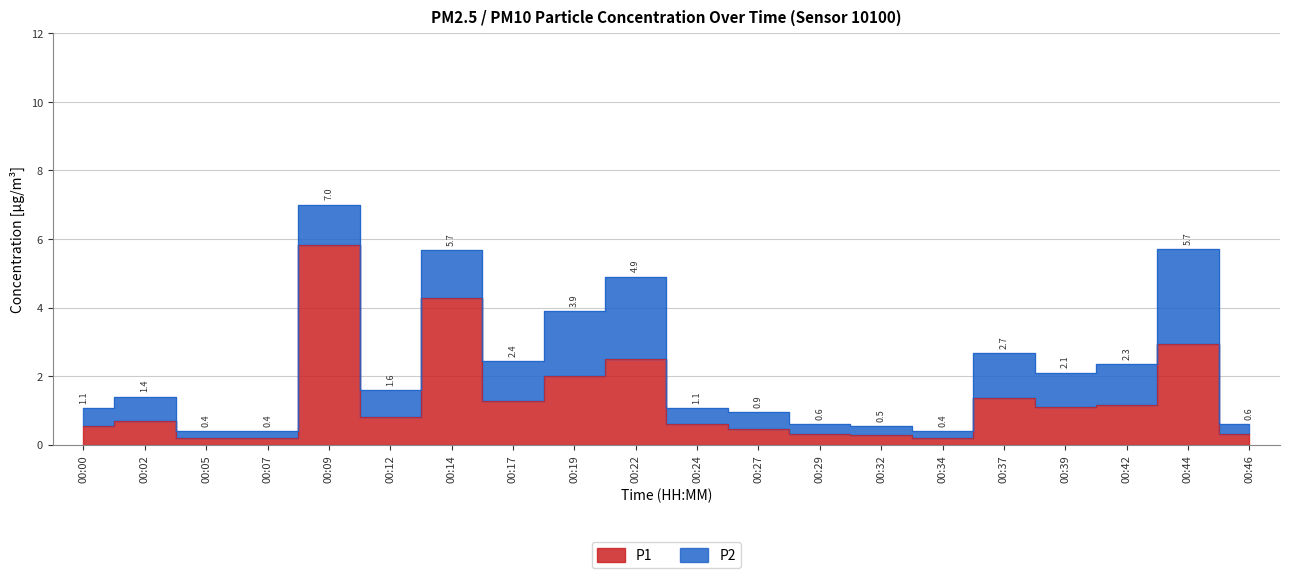

What is the difference between the maximum and minimum values?

5.6